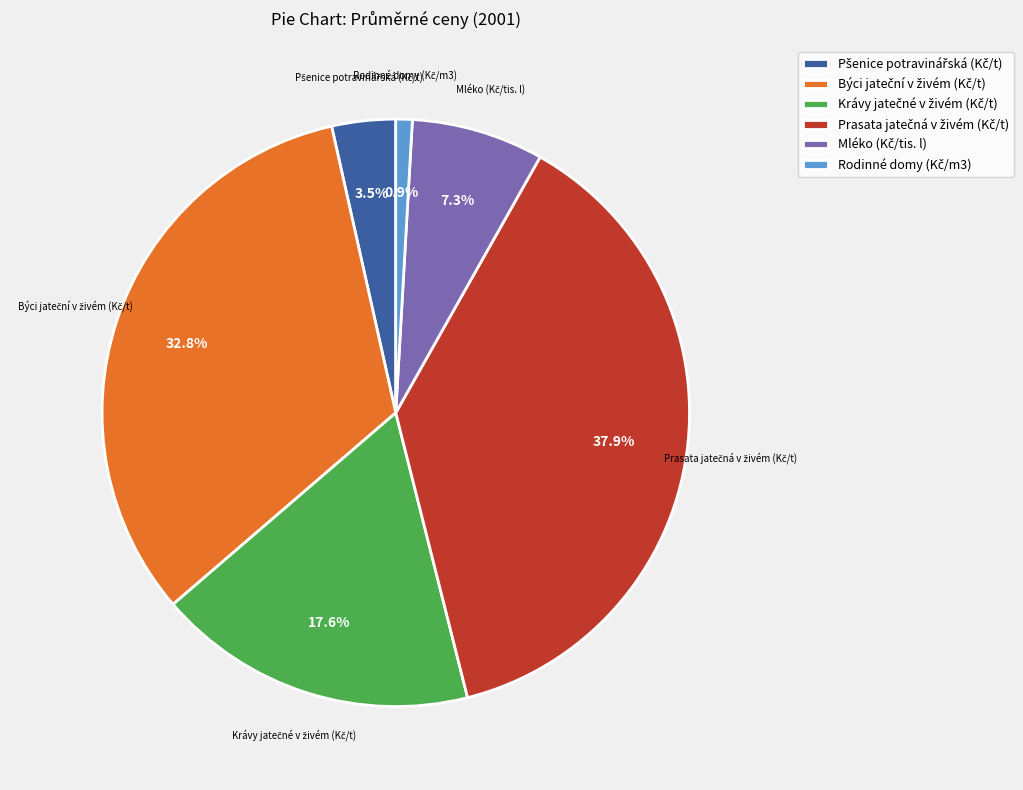

Is there a majority slice in this chart?

No